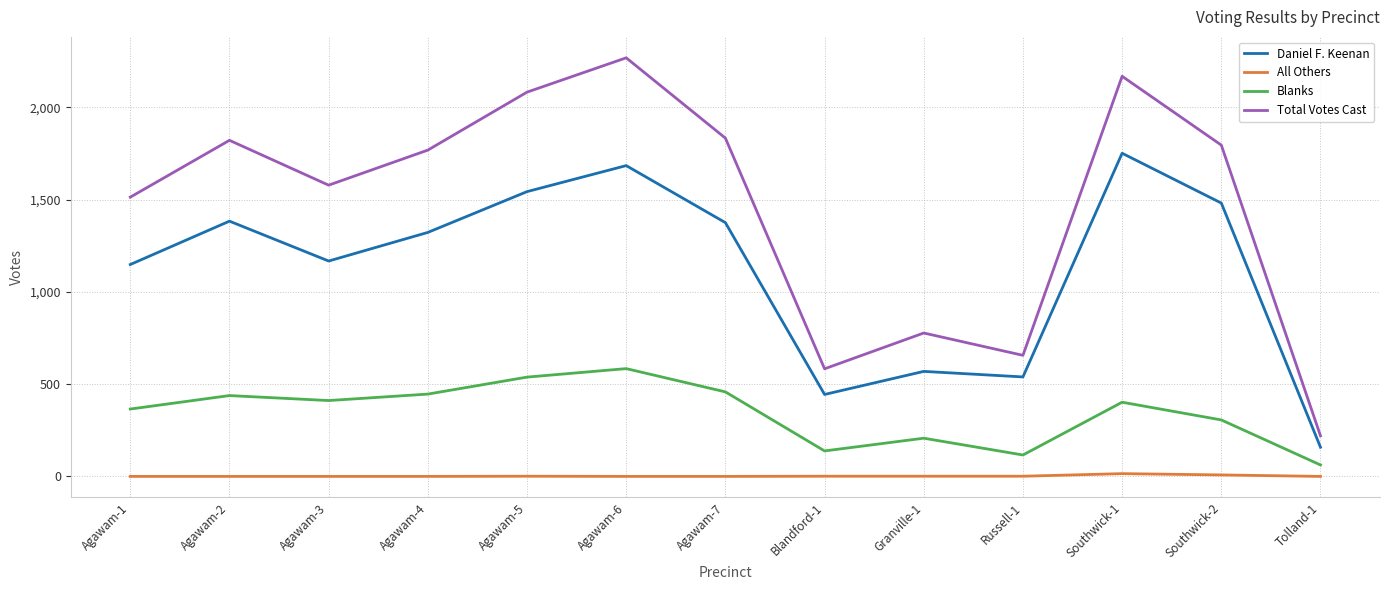

True or false: Blanks has more than 1 points higher than both neighbors.

True